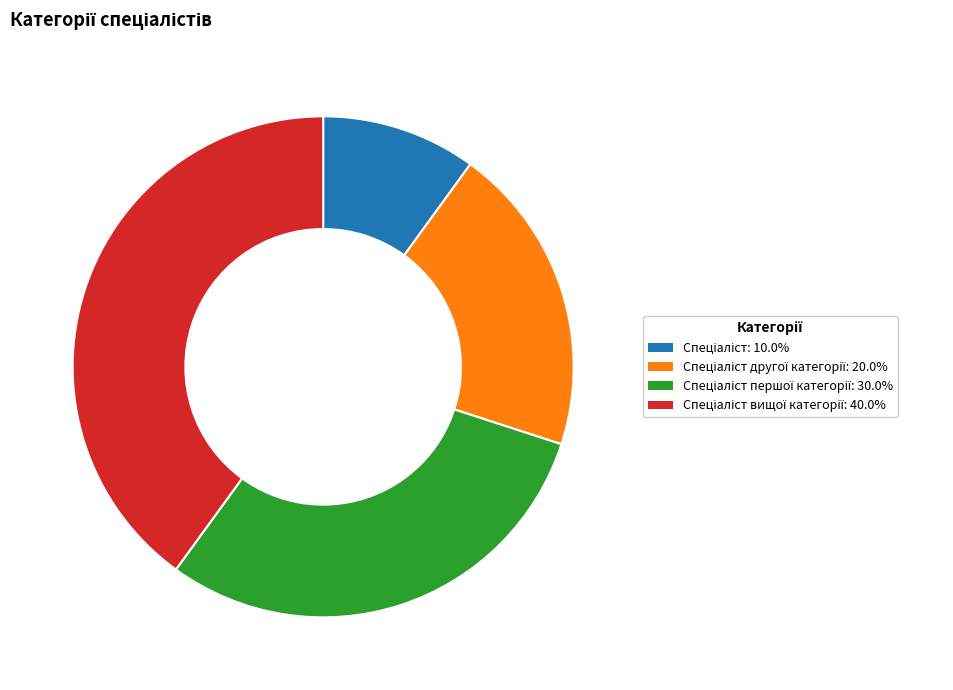

Does any single category account for the majority?

No